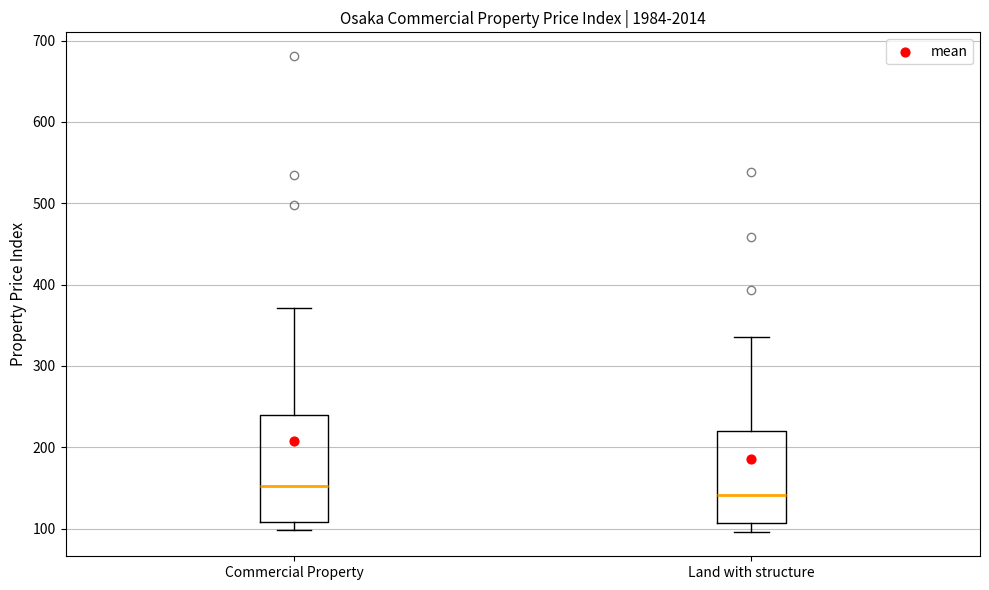

Which box has the highest median line?

Commercial Property